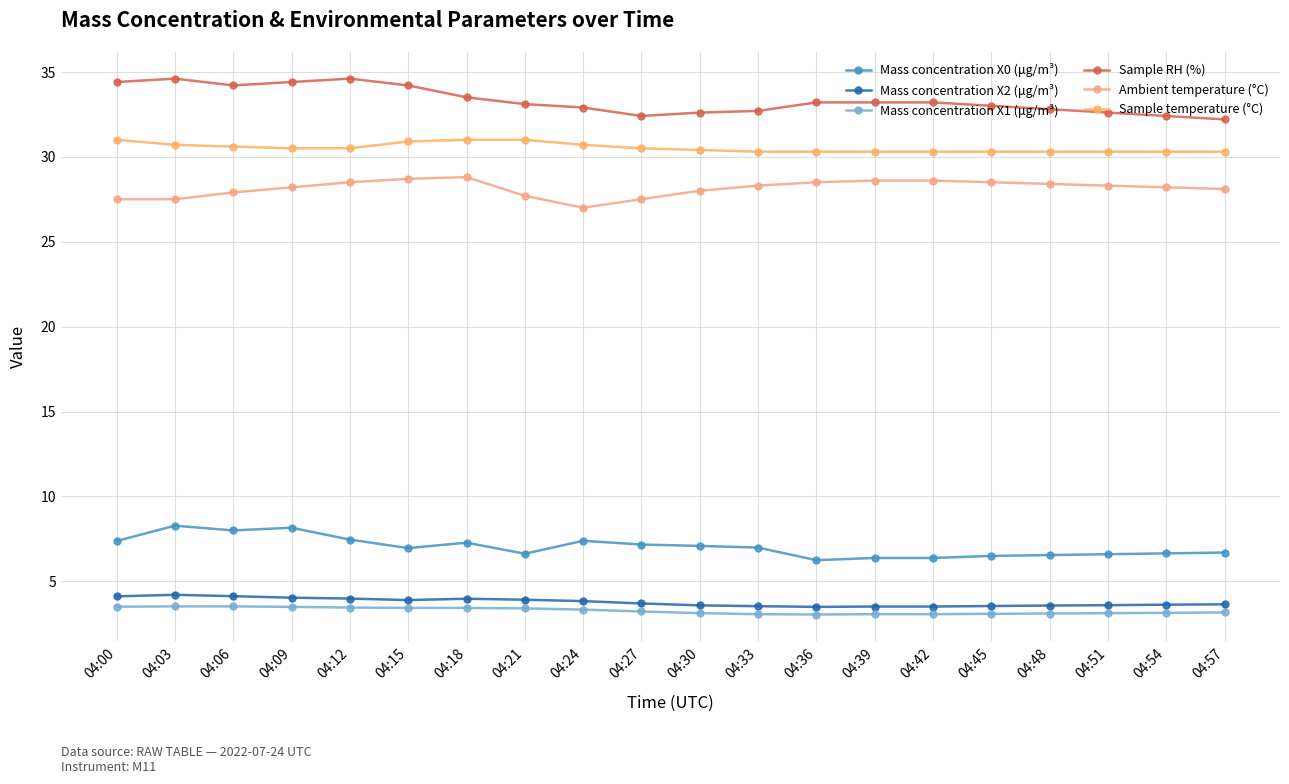

Is this an area chart (filled region under the line)?

No